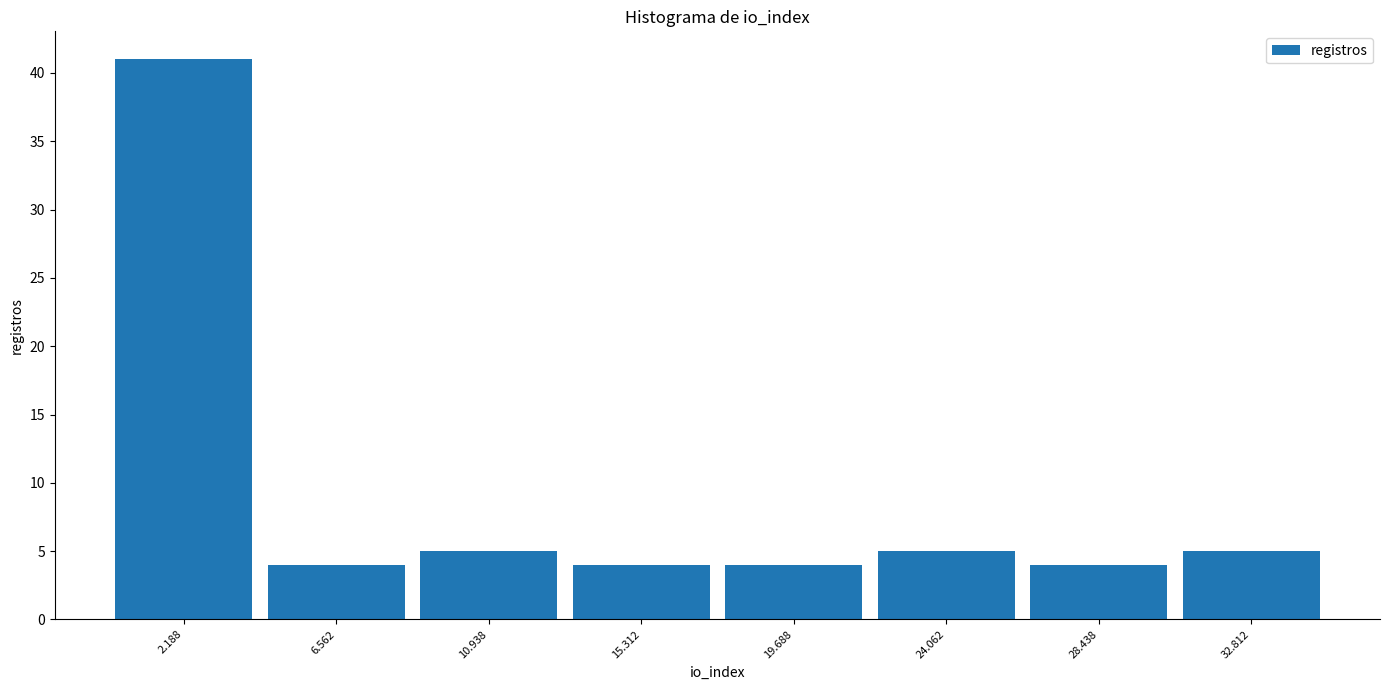

Reading left to right, transcribe this chart: for each bar, give the range it covers on the x-axis and its height. Neither the bar edges nor the heights are printed on the chart, so give them approximately, as read against the axes.

0.0 to 4.5: 41
4.5 to 9.0: 4
9.0 to 13.0: 5
13.0 to 17.5: 4
17.5 to 22.0: 4
22.0 to 26.5: 5
26.5 to 30.5: 4
30.5 to 35.0: 5